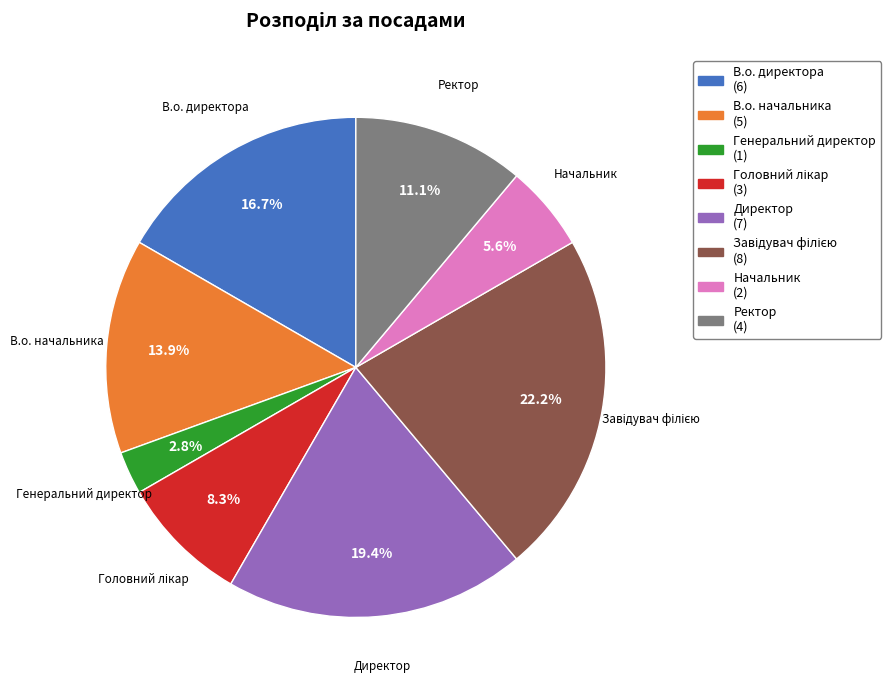

Is there a majority slice in this chart?

No